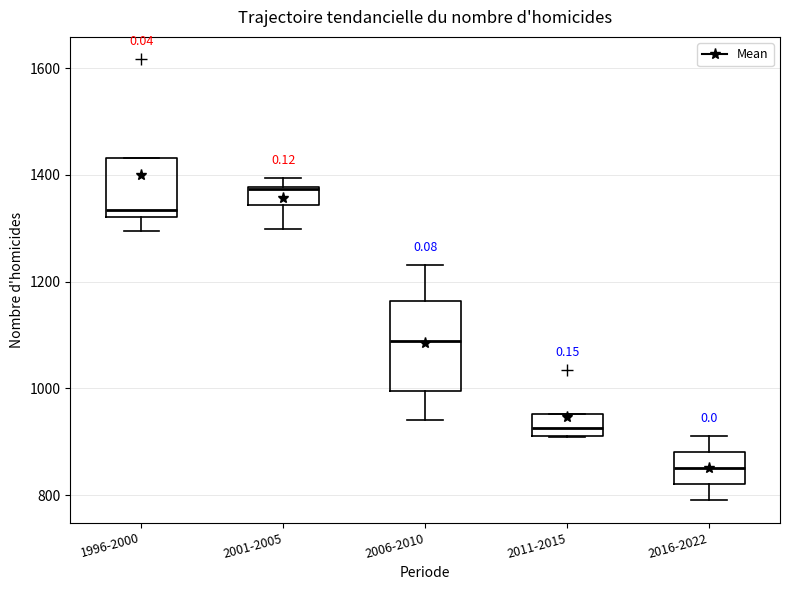

Reading left to right, transcribe this box plot: for each box, give where its median line is, the range the box spans, and where its two whiskers end, as read against the y-axis. The values are not printed on the chart, so give them approximately, as read against the axis.

1996-2000: median 1340, box 1320 to 1440, whiskers 1300 to 1440
2001-2005: median 1380, box 1340 to 1380, whiskers 1300 to 1400
2006-2010: median 1080, box 1000 to 1160, whiskers 940 to 1240
2011-2015: median 920 (inside the box), box 920 to 960, whiskers 900 to 960
2016-2022: median 860, box 820 to 880, whiskers 800 to 920